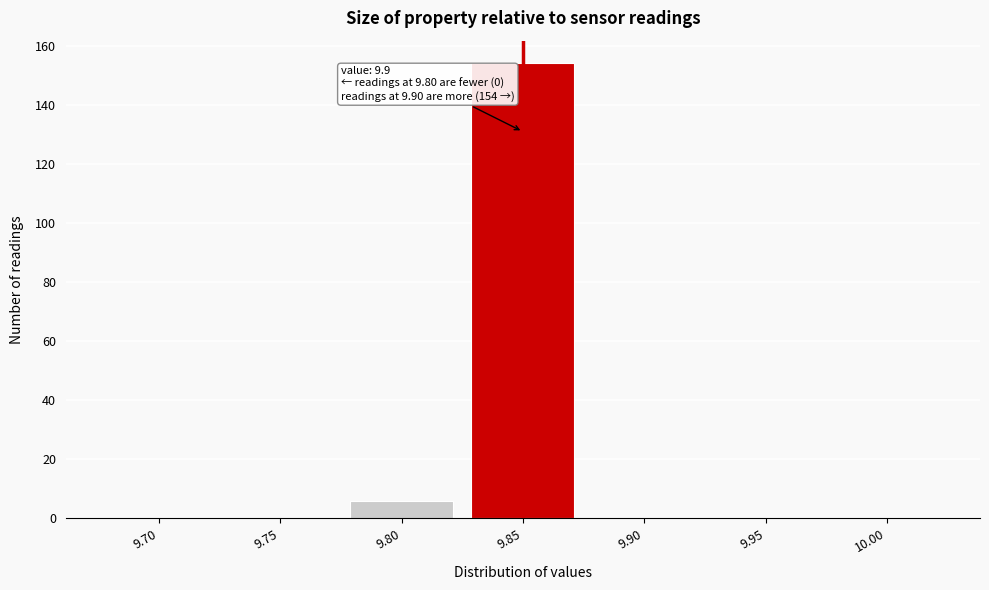

Reading left to right, transcribe all the data shown in this chart.

9.70=0	9.75=0	9.80=6	9.85=154	9.90=0	9.95=0	10.00=0